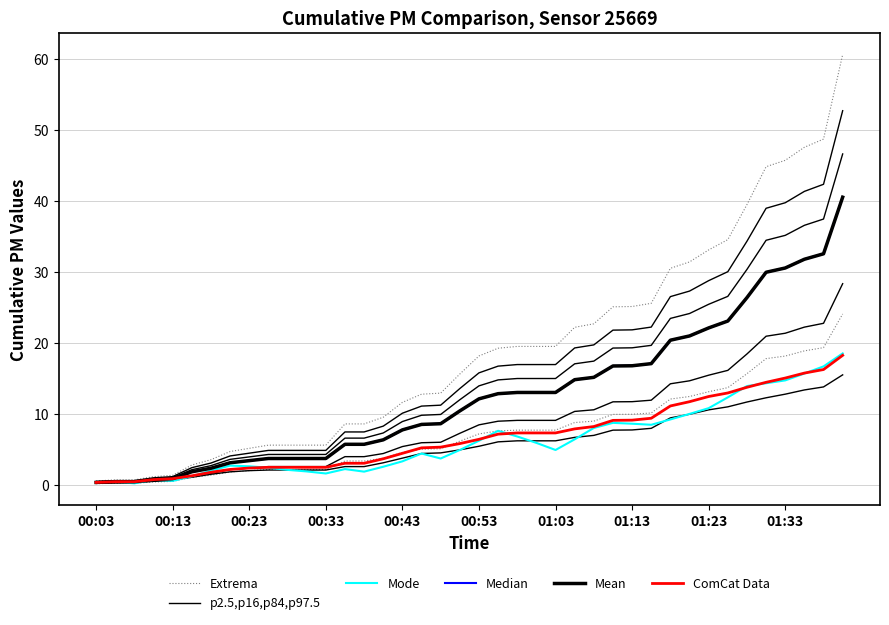

How many values in the Mean series exceed 12?

20